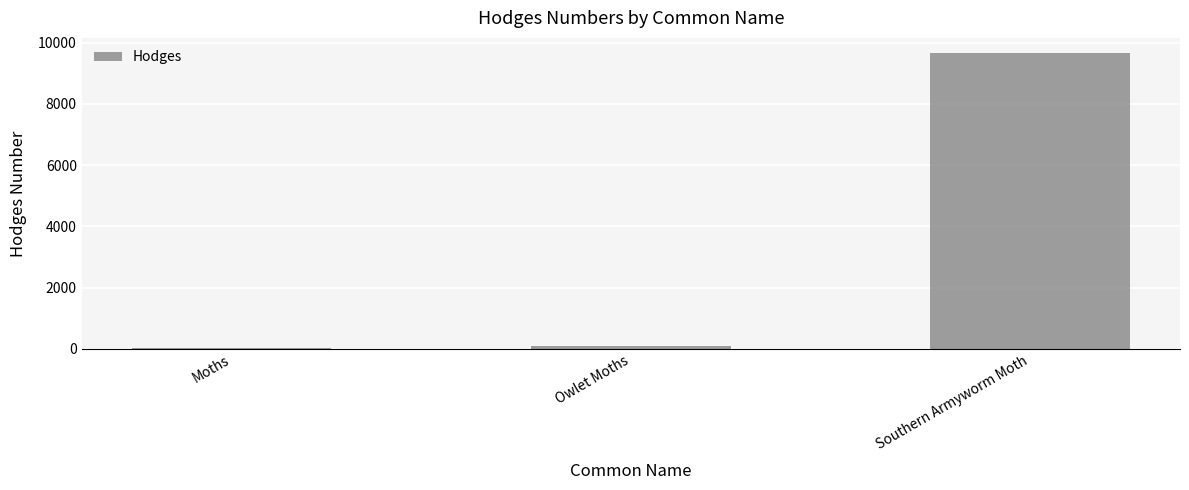

Which label corresponds to the largest value in the chart?

Southern Armyworm Moth